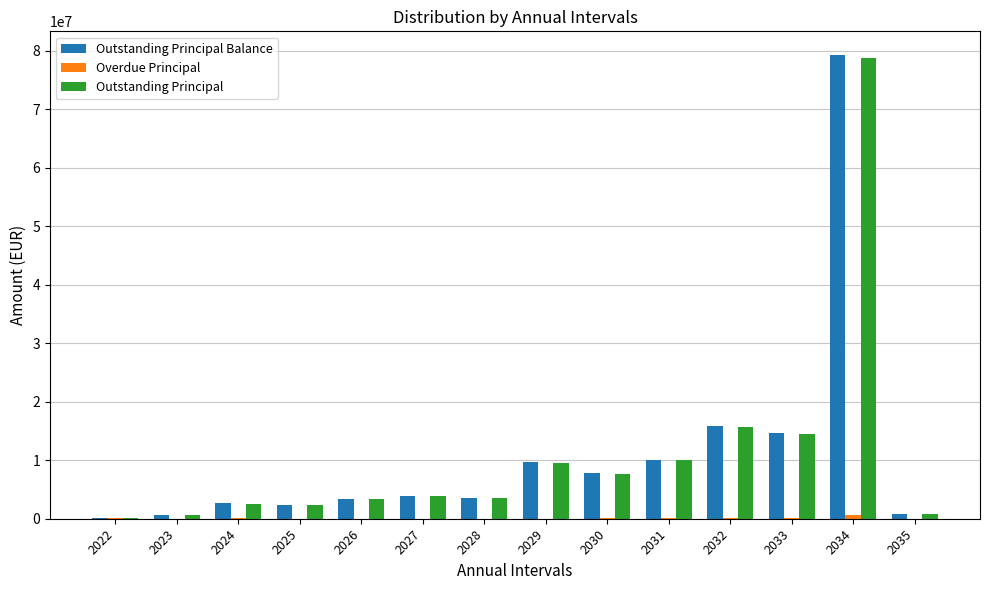

Which series changed the most between 2027 and 2035?

Outstanding Principal